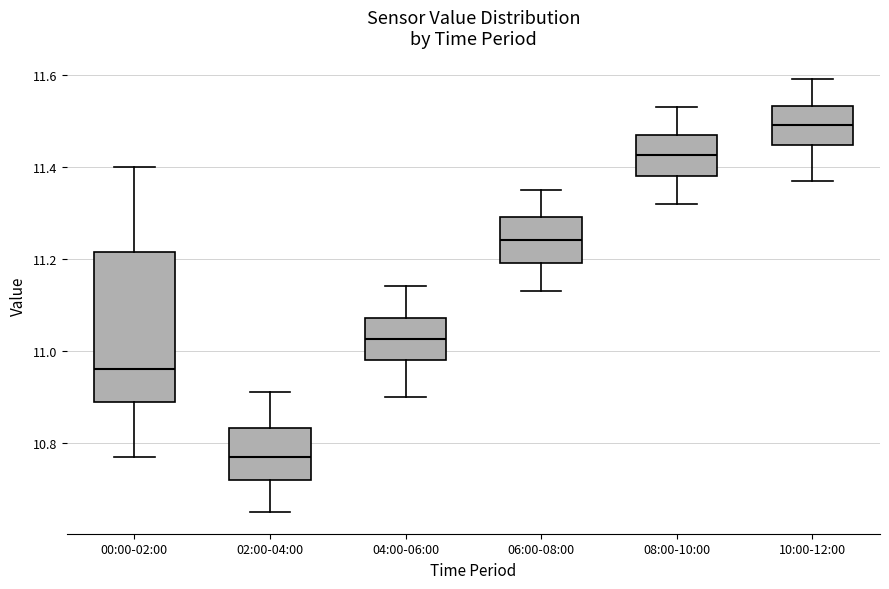

Reading left to right, read every box against the y-axis: the position of its median line, the range the box covers, and the ends of its whiskers. The values are not printed on the chart, so give them approximately, as read against the axis.

00:00-02:00: median 10.96, box 10.90 to 11.22, whiskers 10.78 to 11.40
02:00-04:00: median 10.78, box 10.72 to 10.84, whiskers 10.66 to 10.92
04:00-06:00: median 11.02, box 10.98 to 11.08, whiskers 10.90 to 11.14
06:00-08:00: median 11.24, box 11.20 to 11.30, whiskers 11.14 to 11.36
08:00-10:00: median 11.42, box 11.38 to 11.48, whiskers 11.32 to 11.54
10:00-12:00: median 11.50, box 11.44 to 11.54, whiskers 11.38 to 11.60